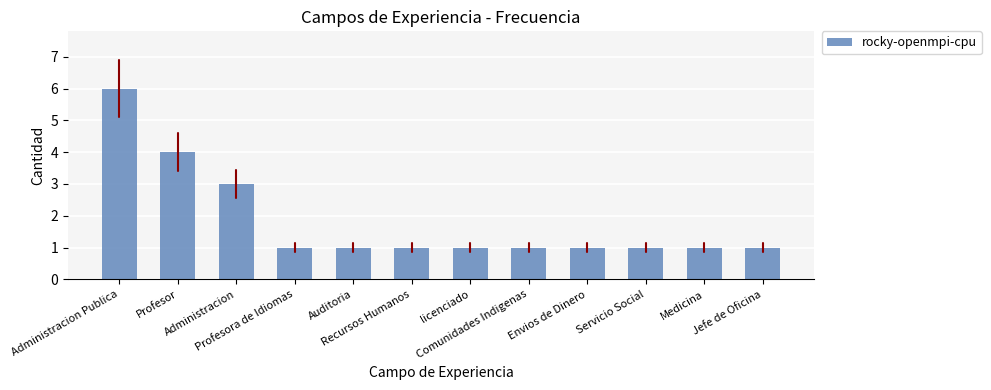

What is the greatest value displayed?

6